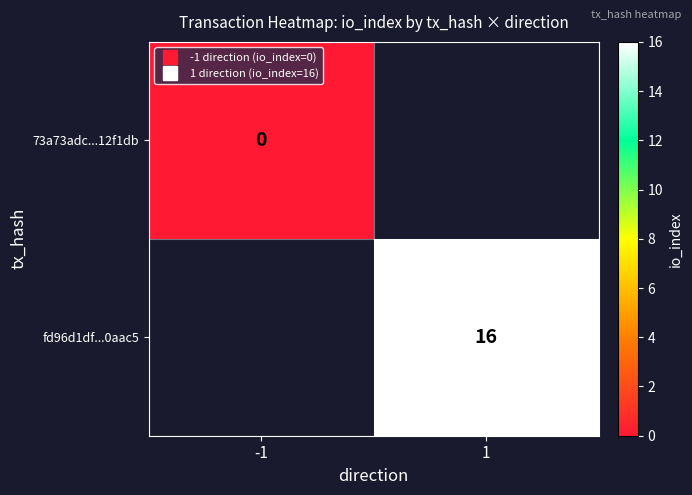

At which label does 73a73adc...12f1db reach its minimum?

-1